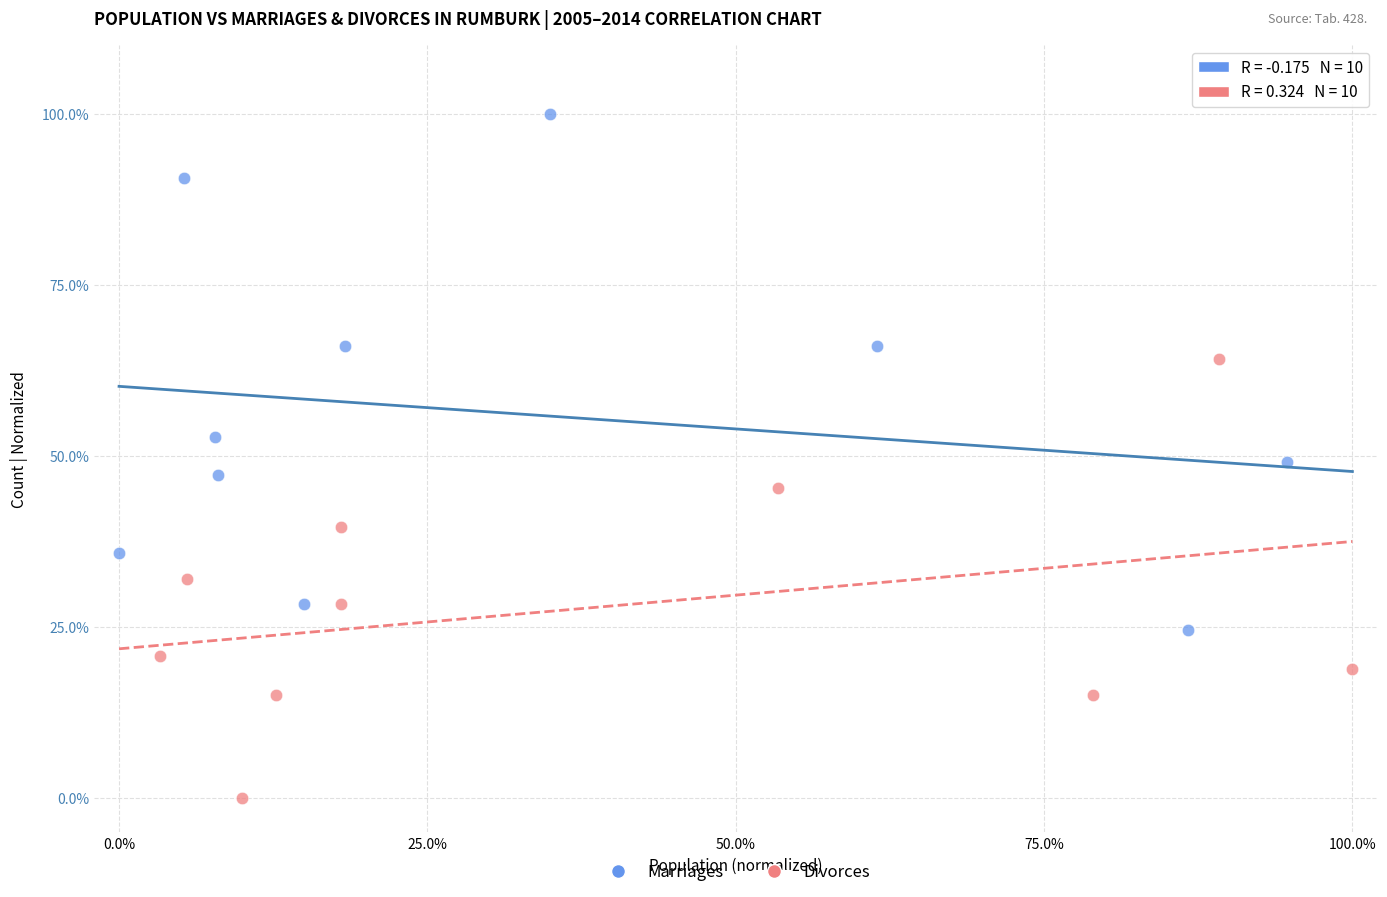

What are all the series names shown in the legend?

Marriages, Divorces